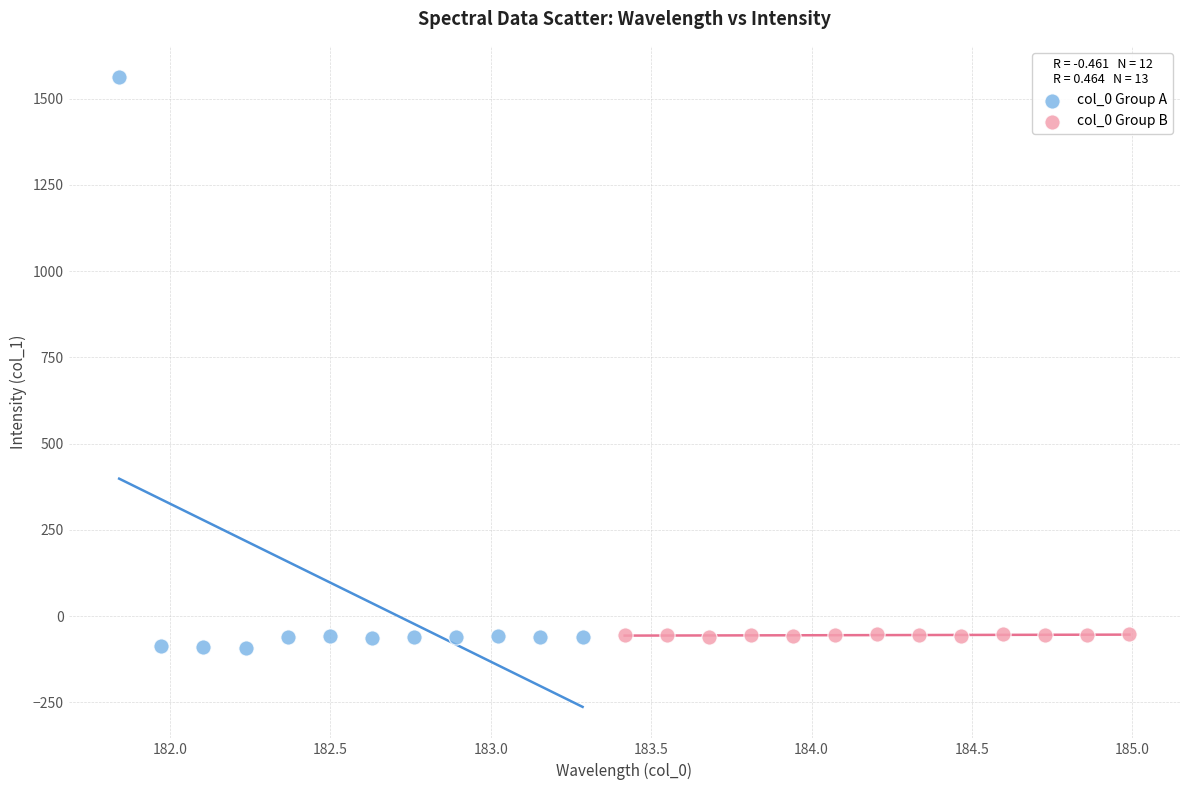

Which series contains the highest Y value?

col_0 Group A